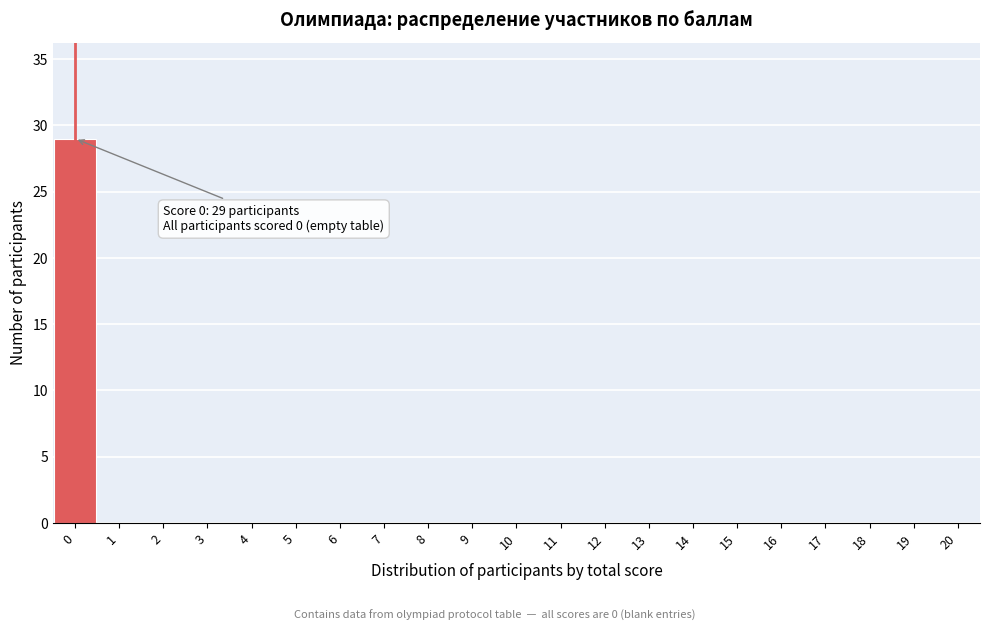

Reading left to right, transcribe all the data shown in this chart.

0=29	1=0	2=0	3=0	4=0	5=0	6=0	7=0	8=0	9=0	10=0	11=0	12=0	13=0	14=0	15=0	16=0	17=0	18=0	19=0	20=0